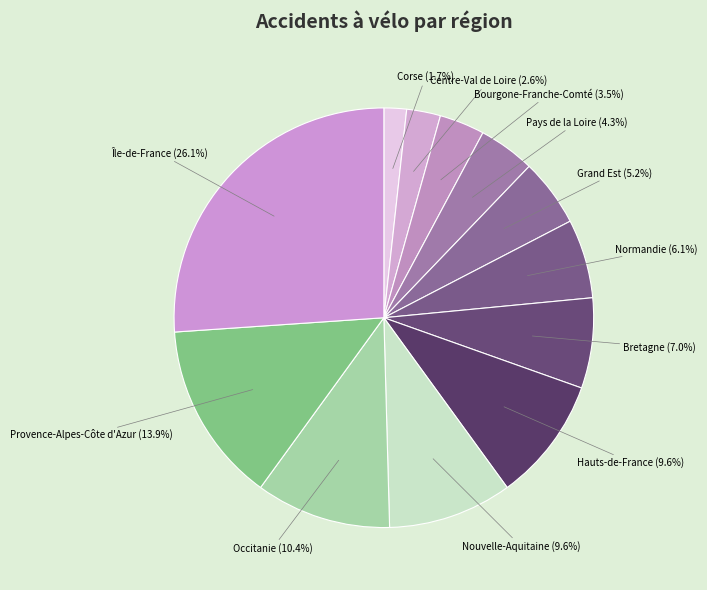

How many segments does this pie chart have?

12